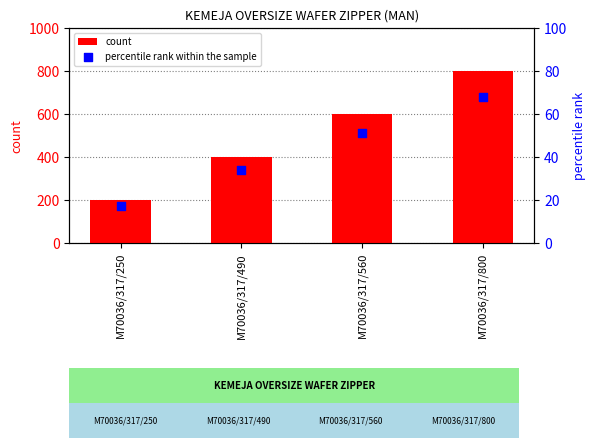

What is the total value across all series at M70036/317/250?

217